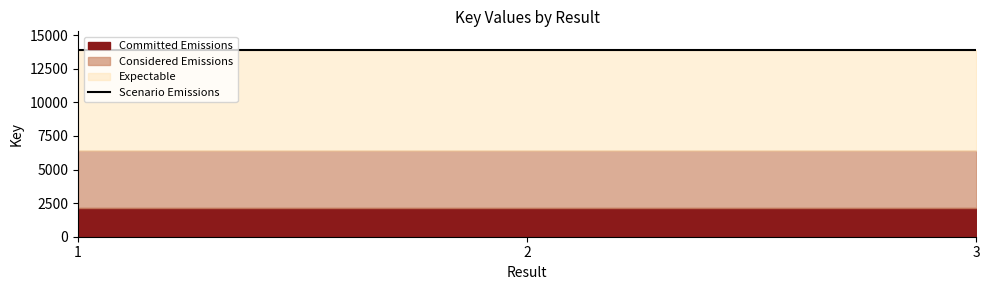

Rank the categories by value from lowest to highest.

2, 3, 1